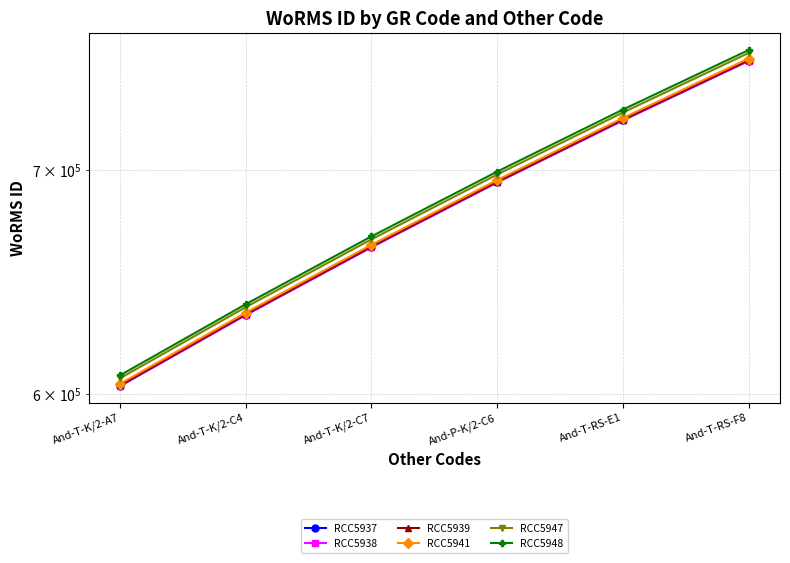

How many data points does each series have?

6